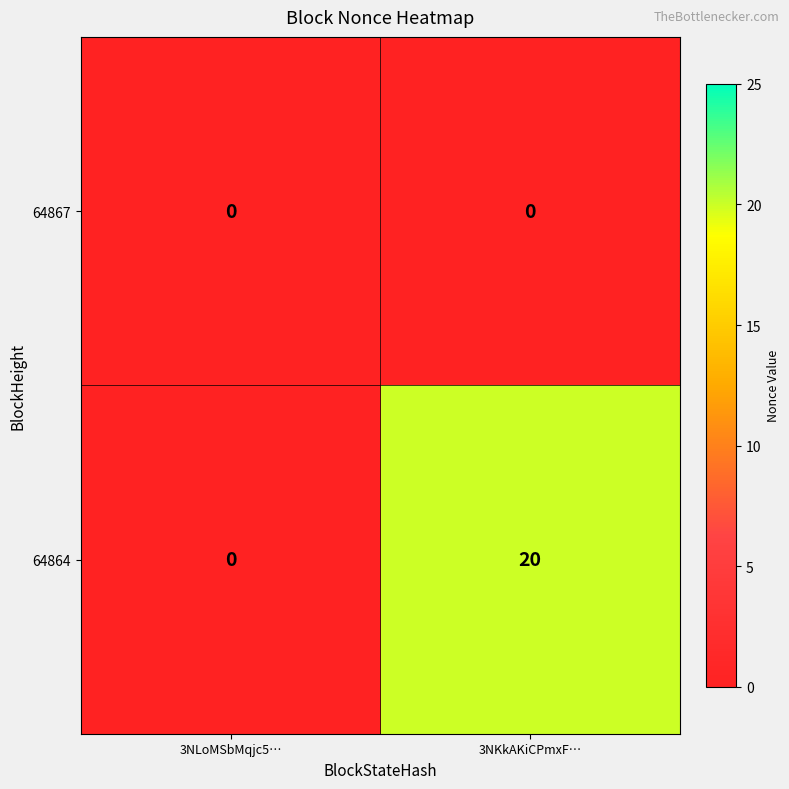

Count the number of categories in the chart.

2